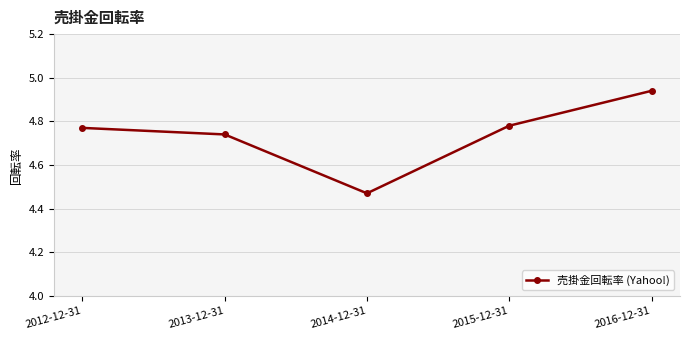

Rank the categories by value from lowest to highest.

2014-12-31, 2013-12-31, 2012-12-31, 2015-12-31, 2016-12-31